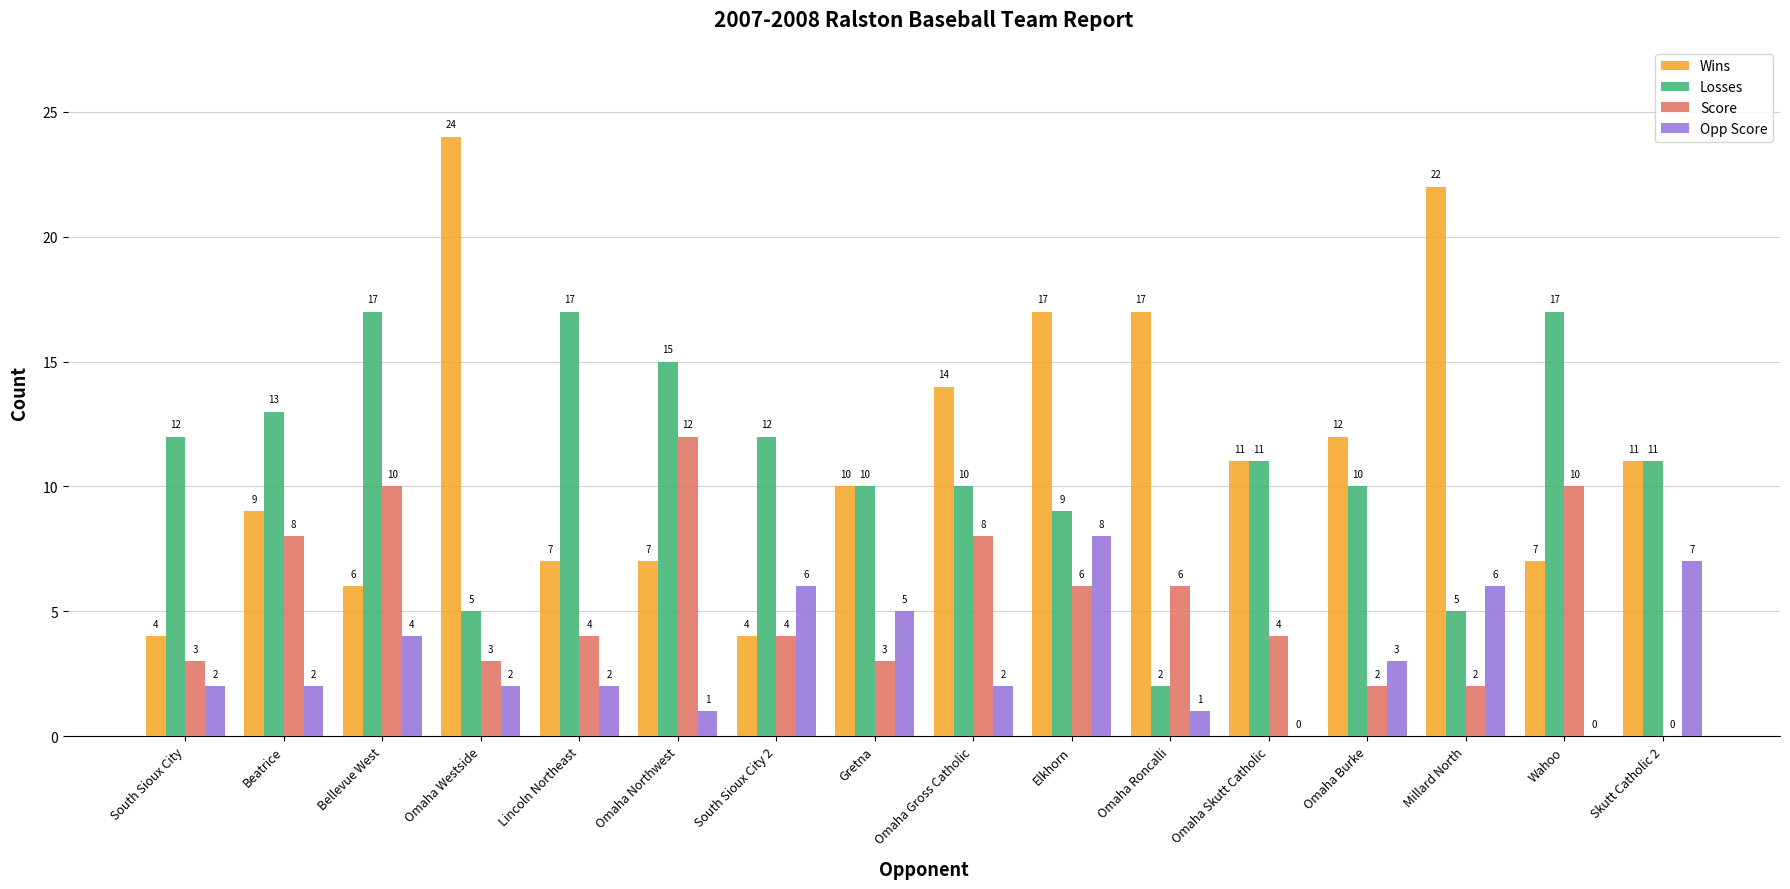

Which series changed the most between Omaha Westside and Elkhorn?

Wins